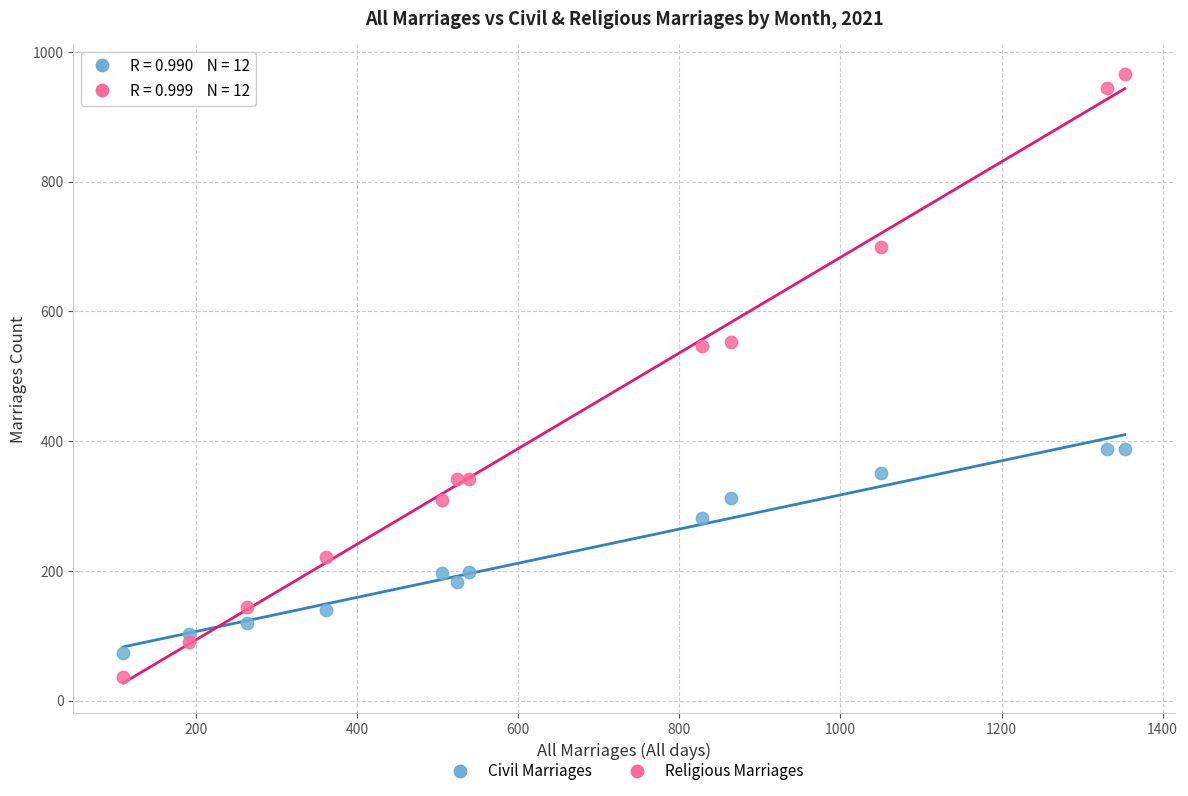

Which series reaches the maximum Y coordinate?

Religious Marriages